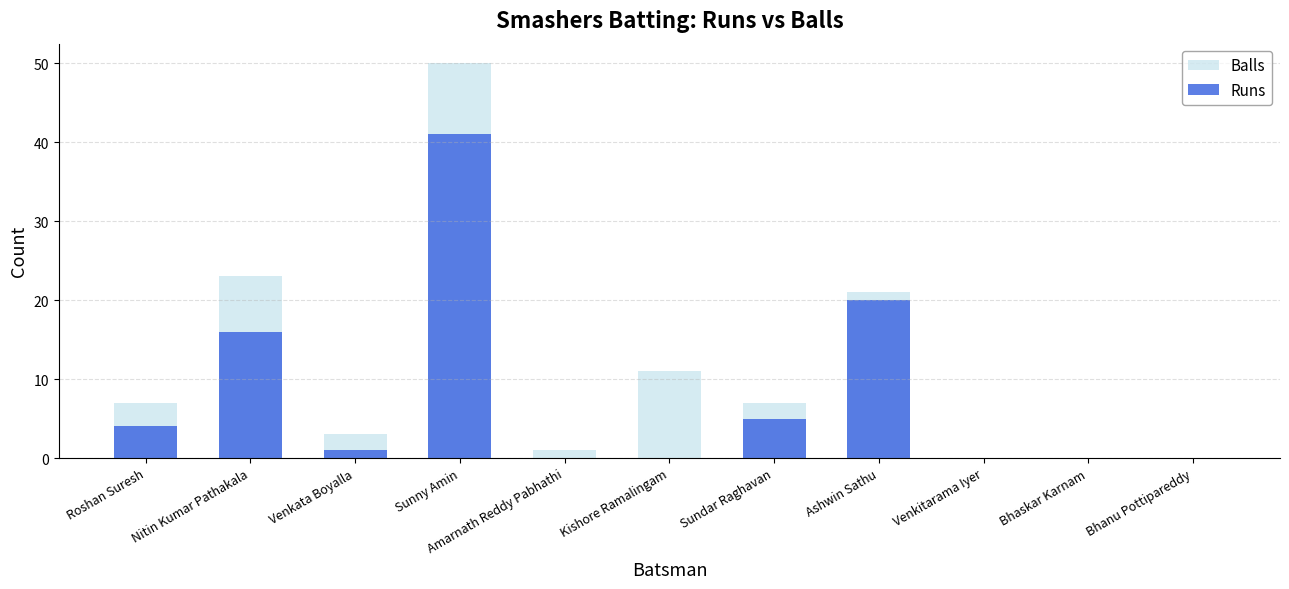

What is the label of the 9th bar from the left?

Venkitarama Iyer